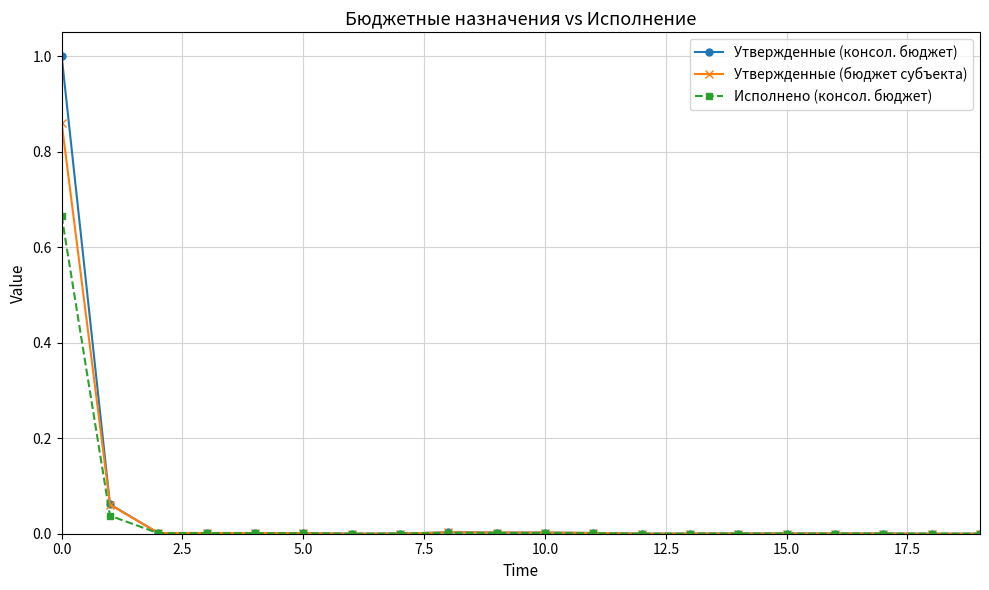

True or false: Утвержденные (бюджет субъекта) has more than 0 interior local peaks.

True